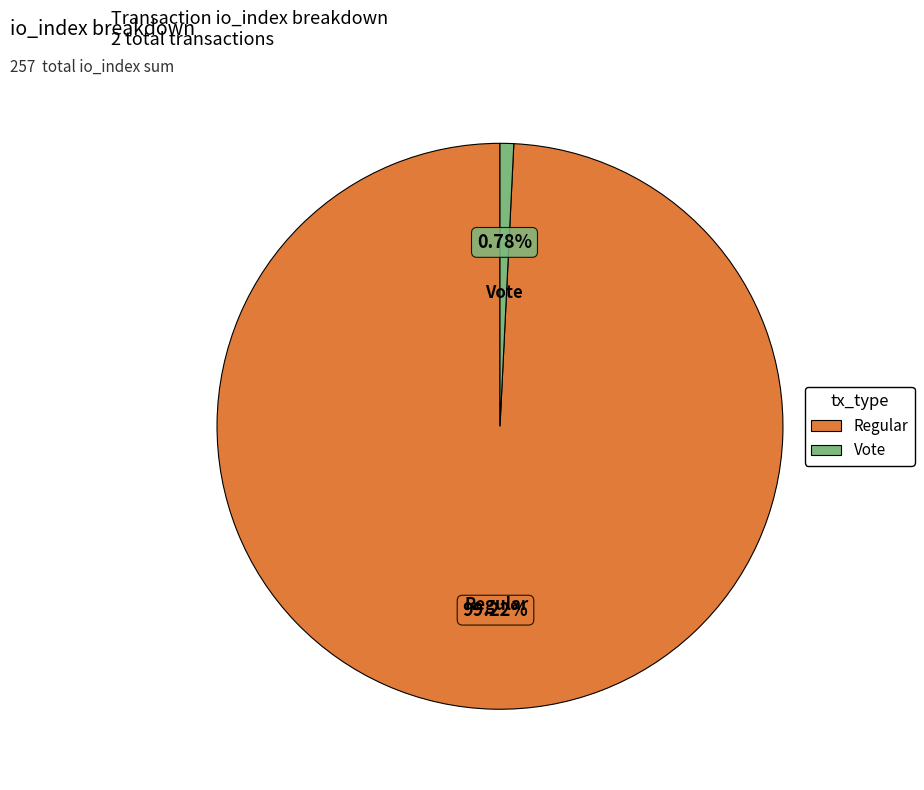

To the nearest percent, what is the average slice percentage?

50%